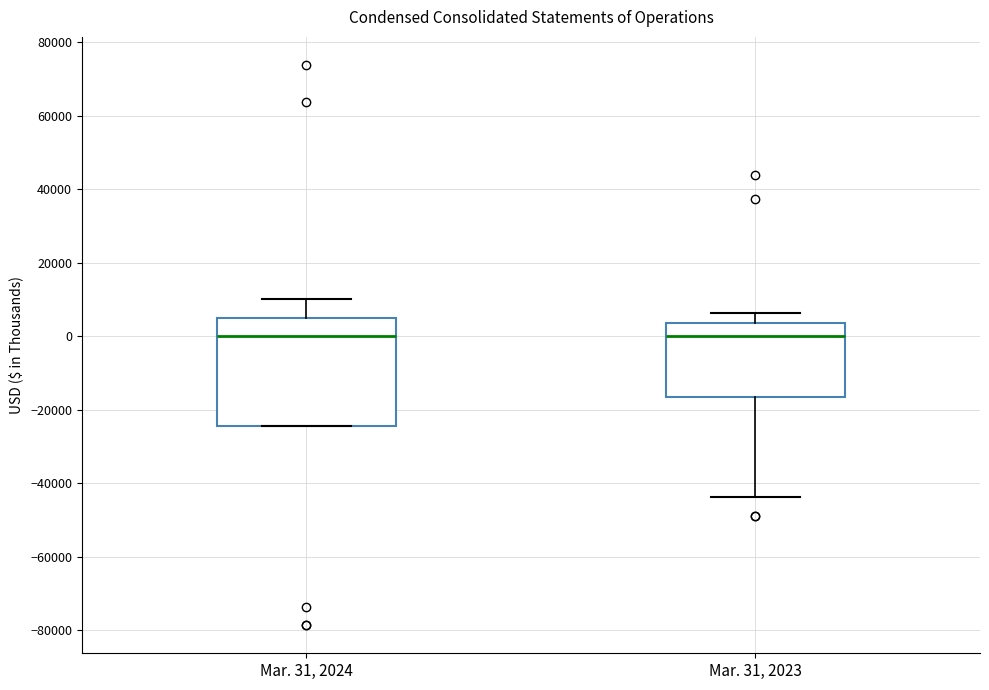

Reading left to right, transcribe this box plot: for each box, give where its median line is, the range the box spans, and where its two whiskers end, as read against the y-axis. The values are not printed on the chart, so give them approximately, as read against the axis.

Mar. 31, 2024: median 0, box -24000 to 4000, whiskers -24000 to 10000
Mar. 31, 2023: median 0, box -16000 to 4000, whiskers -44000 to 6000